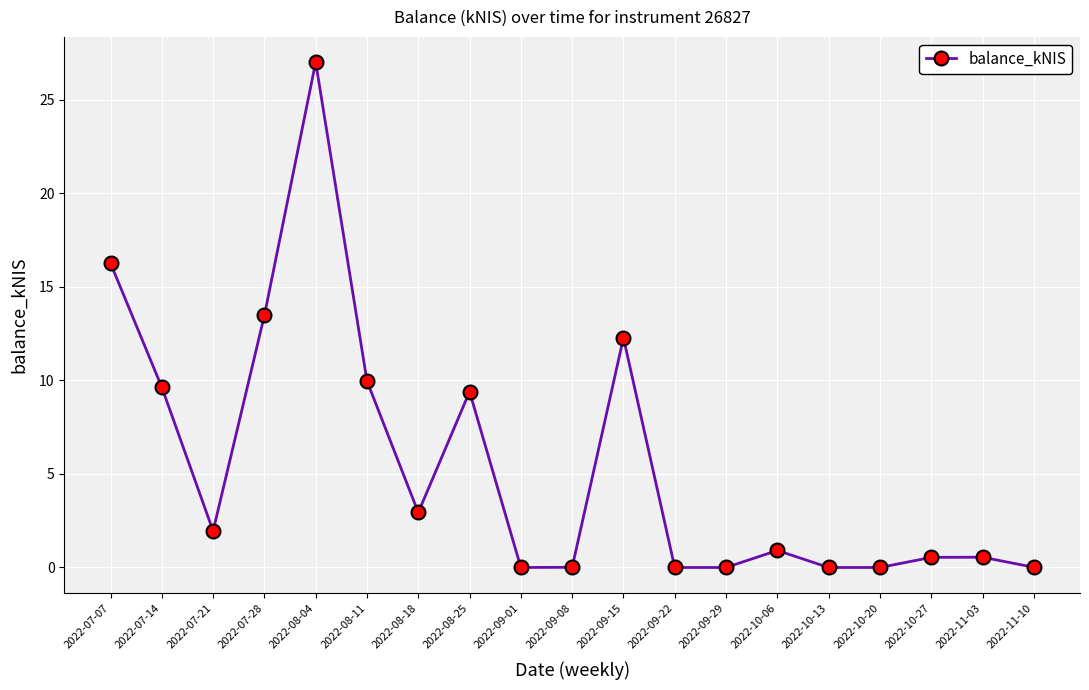

What is the label of the 8th point from the left?

2022-08-25